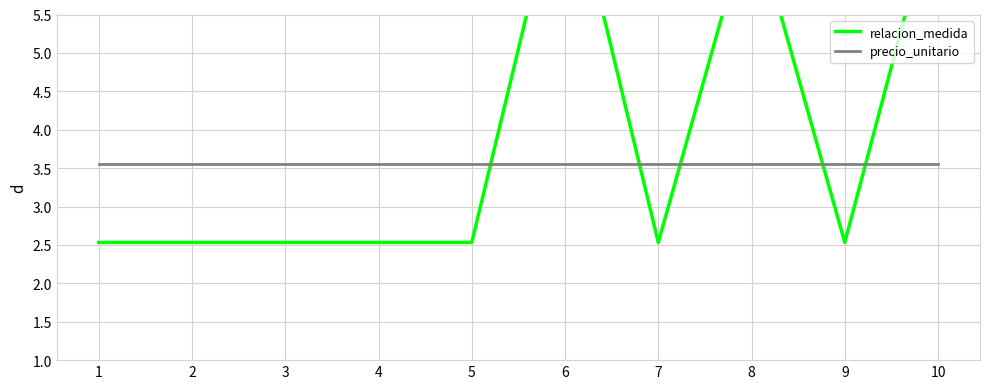

List the labels in order of precio_unitario value, largest first.

1, 2, 3, 4, 5, 6, 7, 8, 9, 10